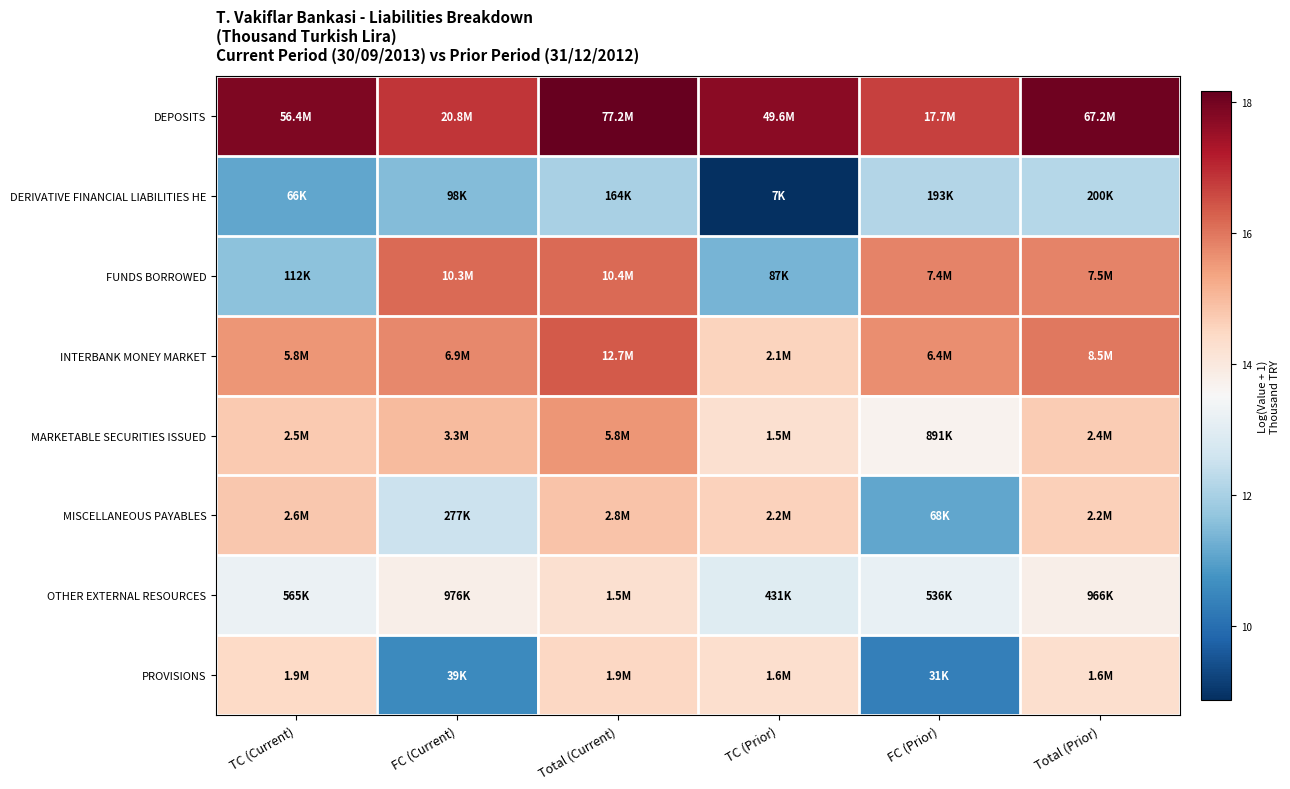

Rank the series by their maximum value, from highest to lowest.

DEPOSITS, INTERBANK MONEY MARKET, FUNDS BORROWED, MARKETABLE SECURITIES ISSUED, MISCELLANEOUS PAYABLES, PROVISIONS, OTHER EXTERNAL RESOURCES, DERIVATIVE FINANCIAL LIABILITIES HE